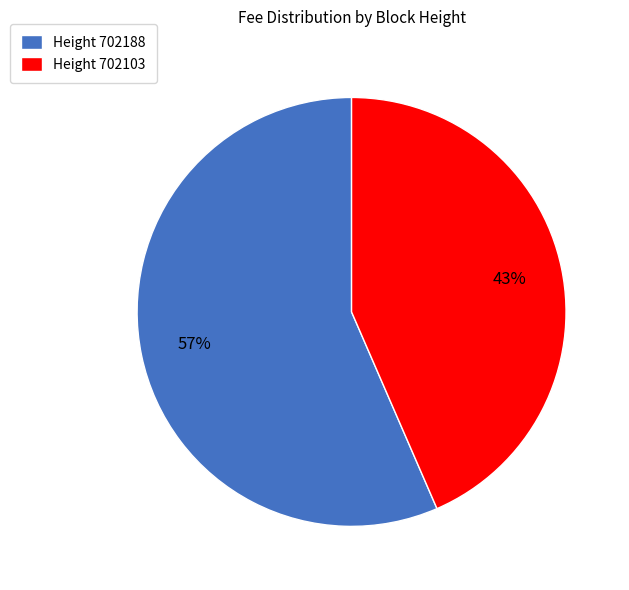

True or false: Height 702188 accounts for 63% of the total.

False